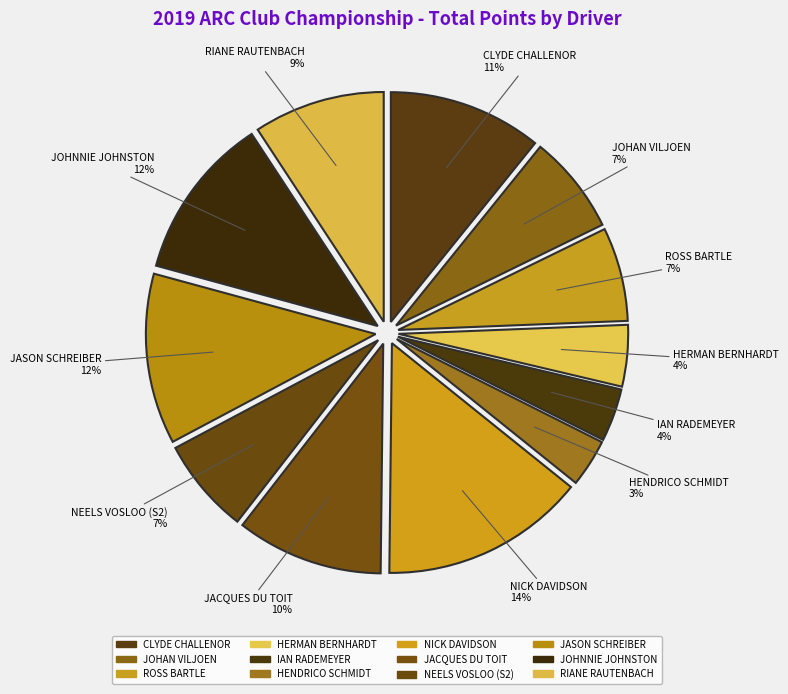

The RIANE RAUTENBACH slice represents 9% of the pie. True or false?

True